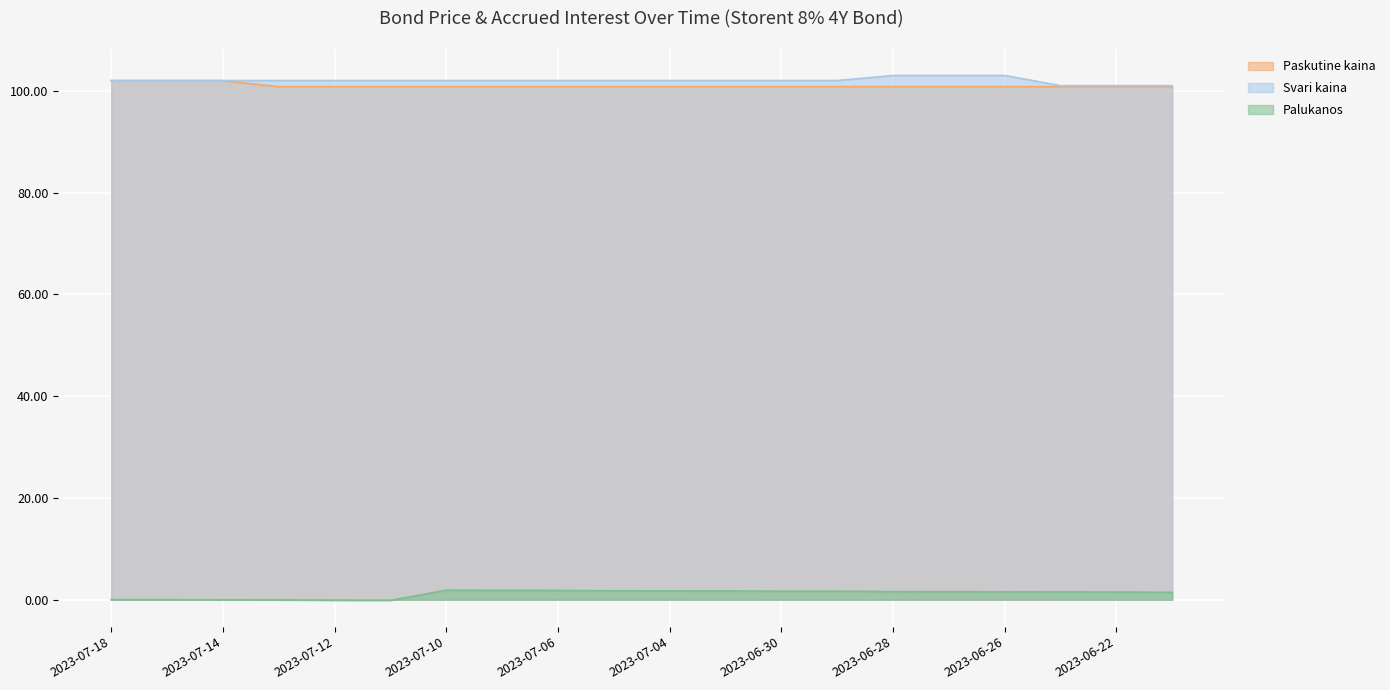

At how many categories does at least one series exceed 7?

20